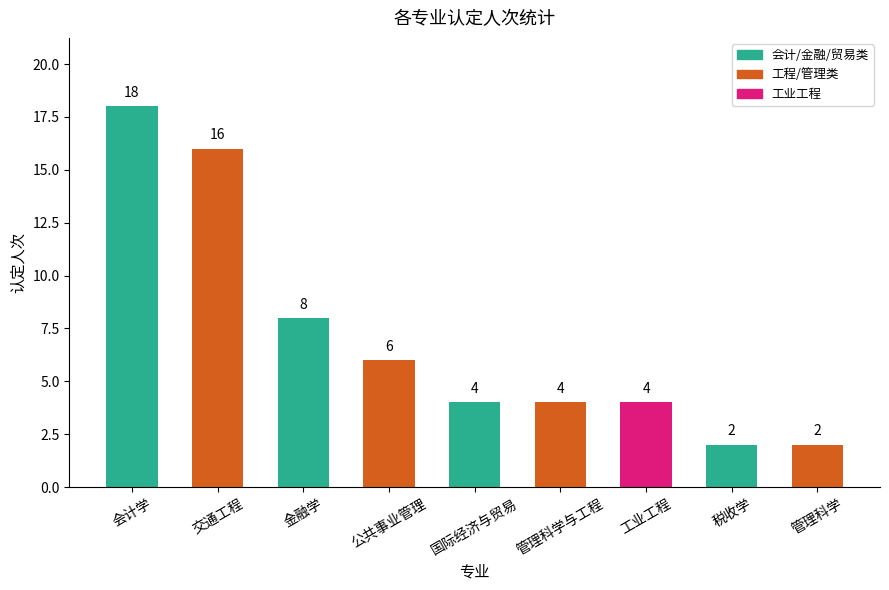

Reading left to right, extract all data points from this chart.

会计学=18	交通工程=16	金融学=8	公共事业管理=6	国际经济与贸易=4	管理科学与工程=4	工业工程=4	税收学=2	管理科学=2